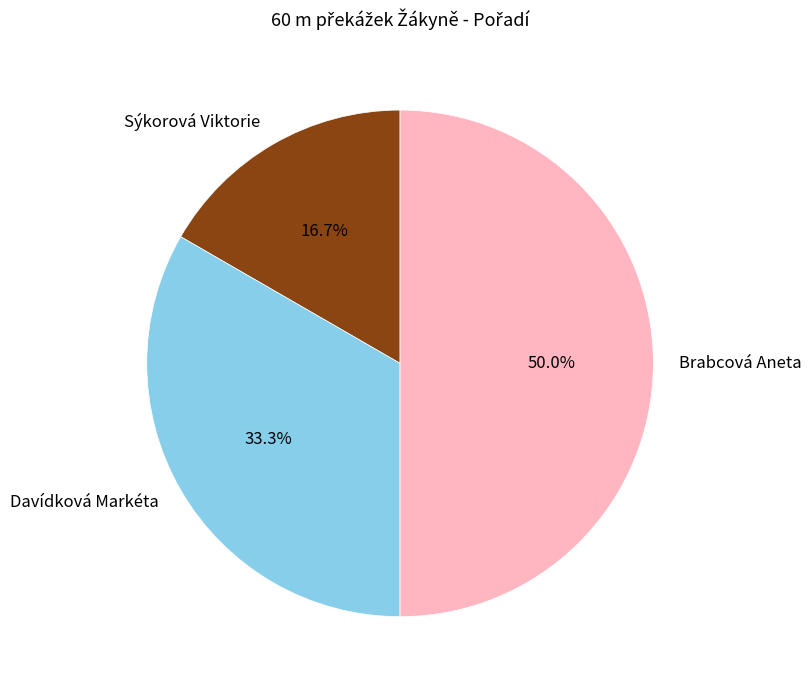

To the nearest percent, what portion does Sýkorová Viktorie represent?

17%